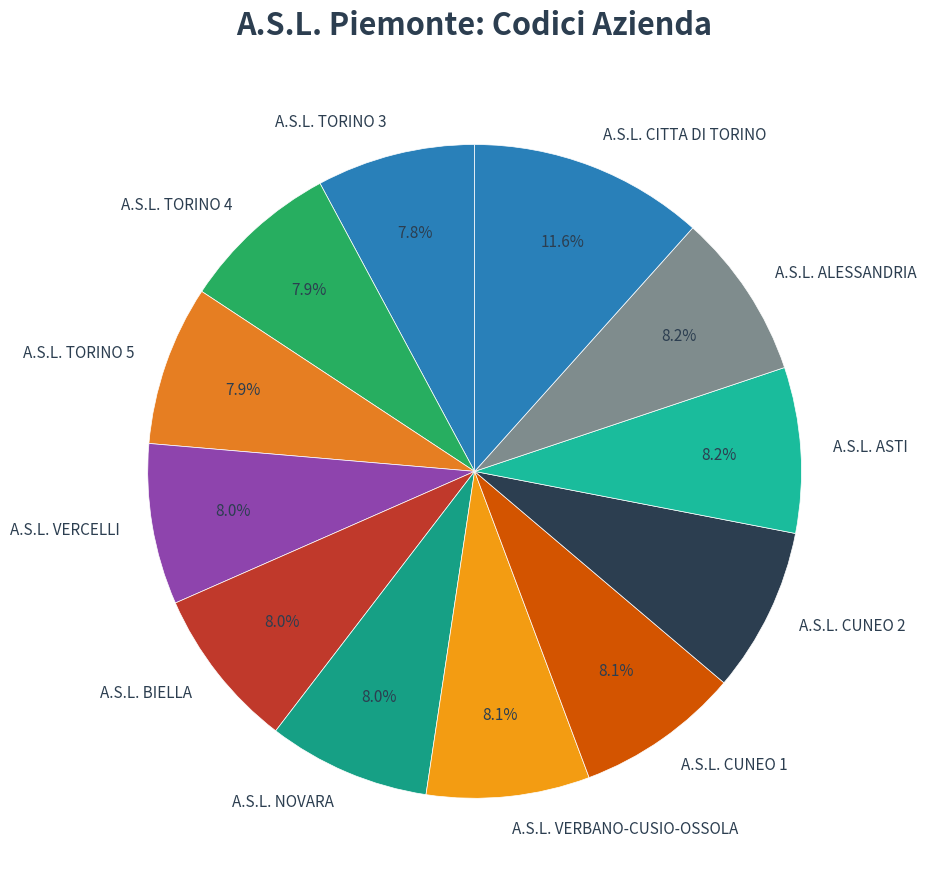

What is the ratio of the value at A.S.L. CUNEO 2 to the value at A.S.L. TORINO 3?

1.0